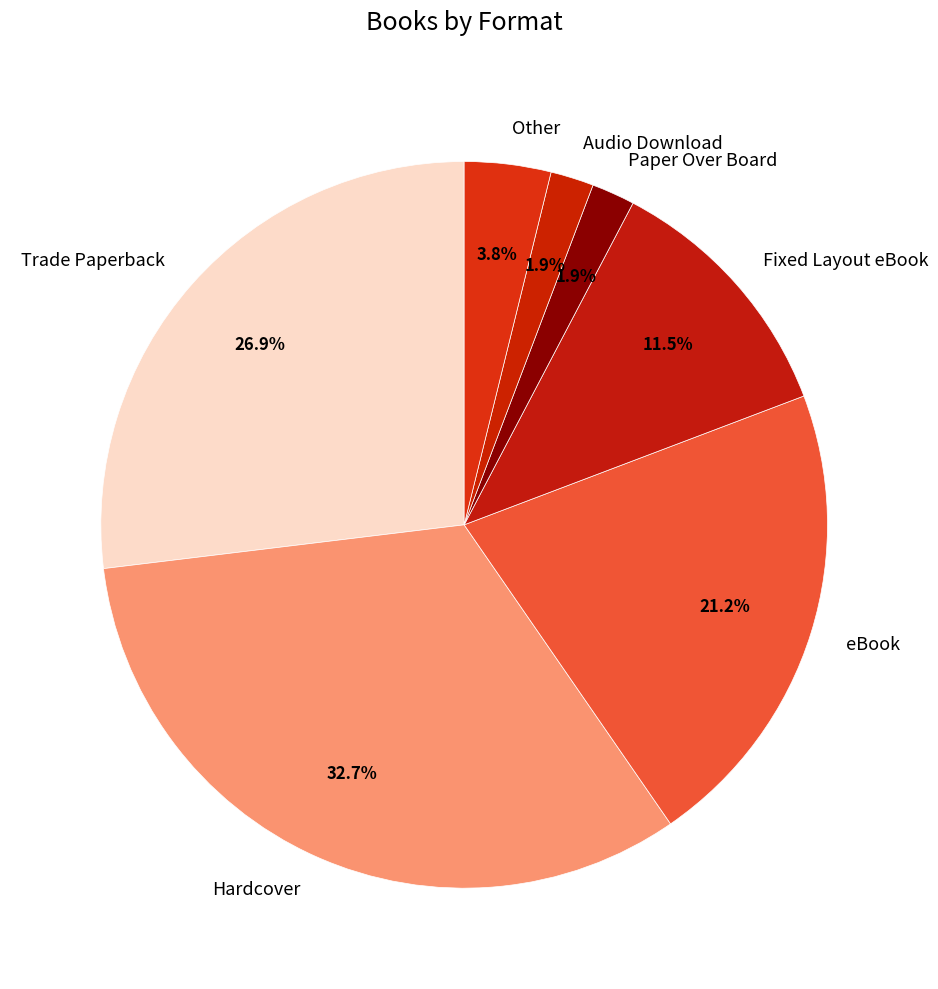

To the nearest percent, what is the average slice percentage?

14%